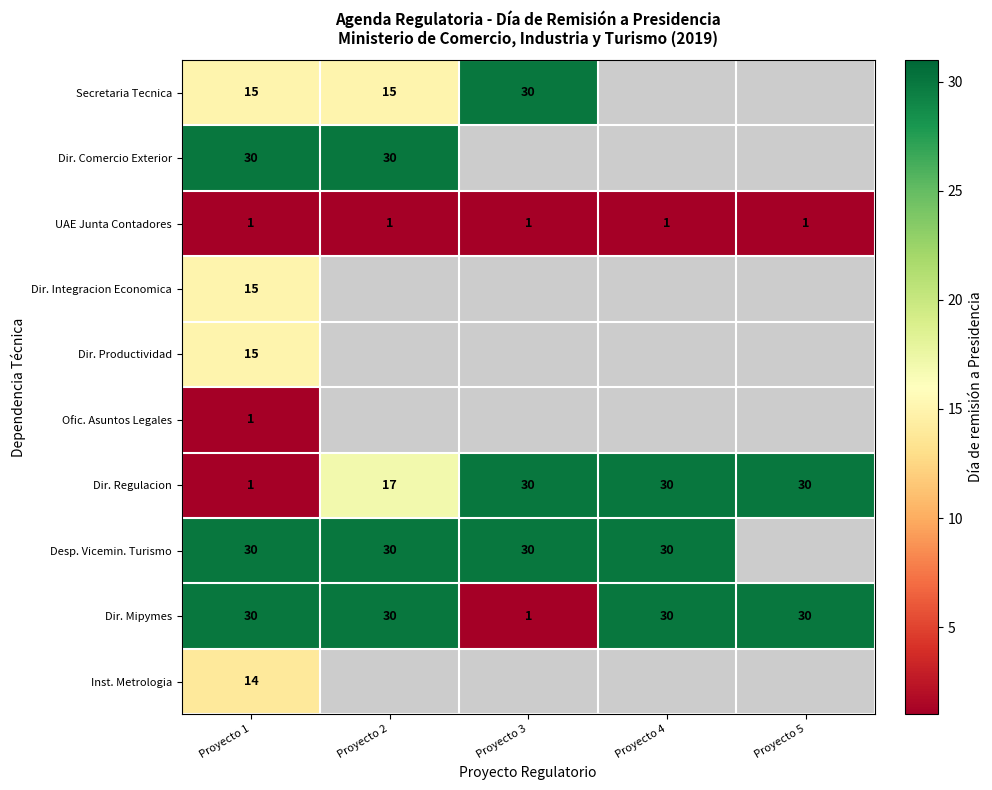

What is the smallest value displayed?

1.0